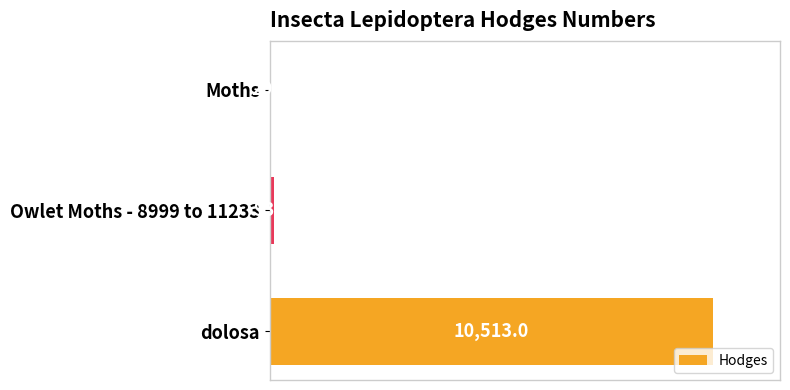

Are the bars horizontal?

Yes